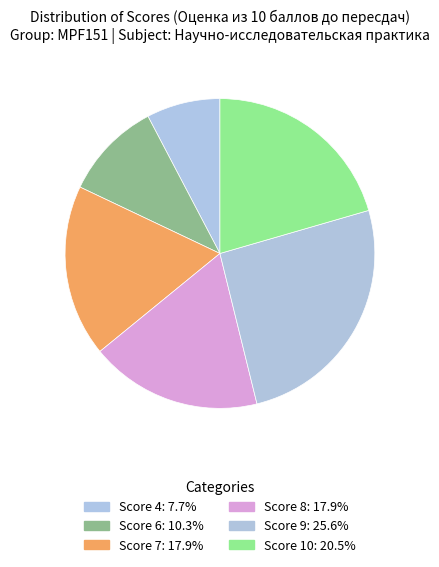

Count the number of slices in the pie.

6